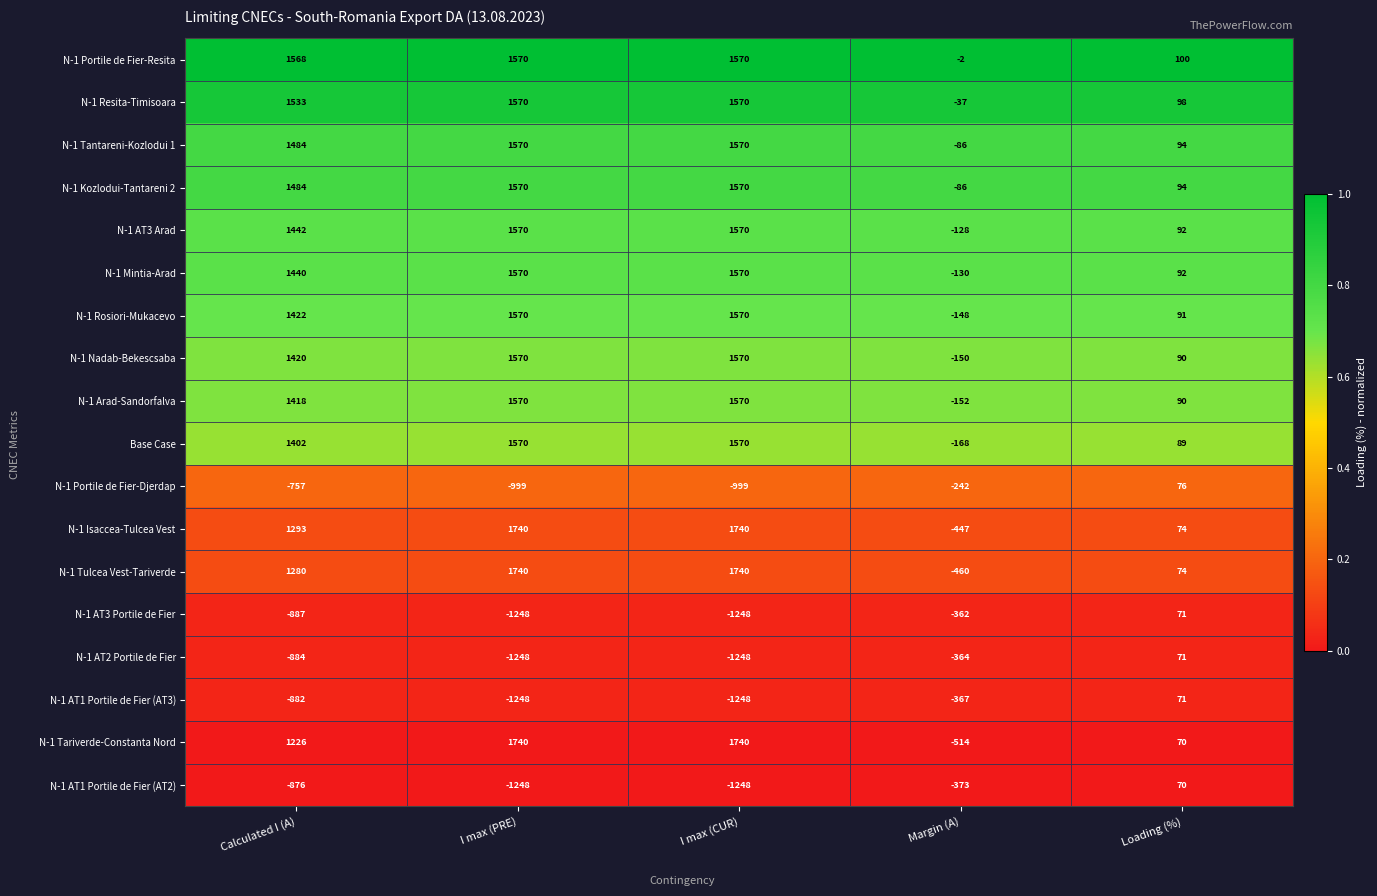

What is the difference between the highest and lowest values at I max (CUR)?

2988